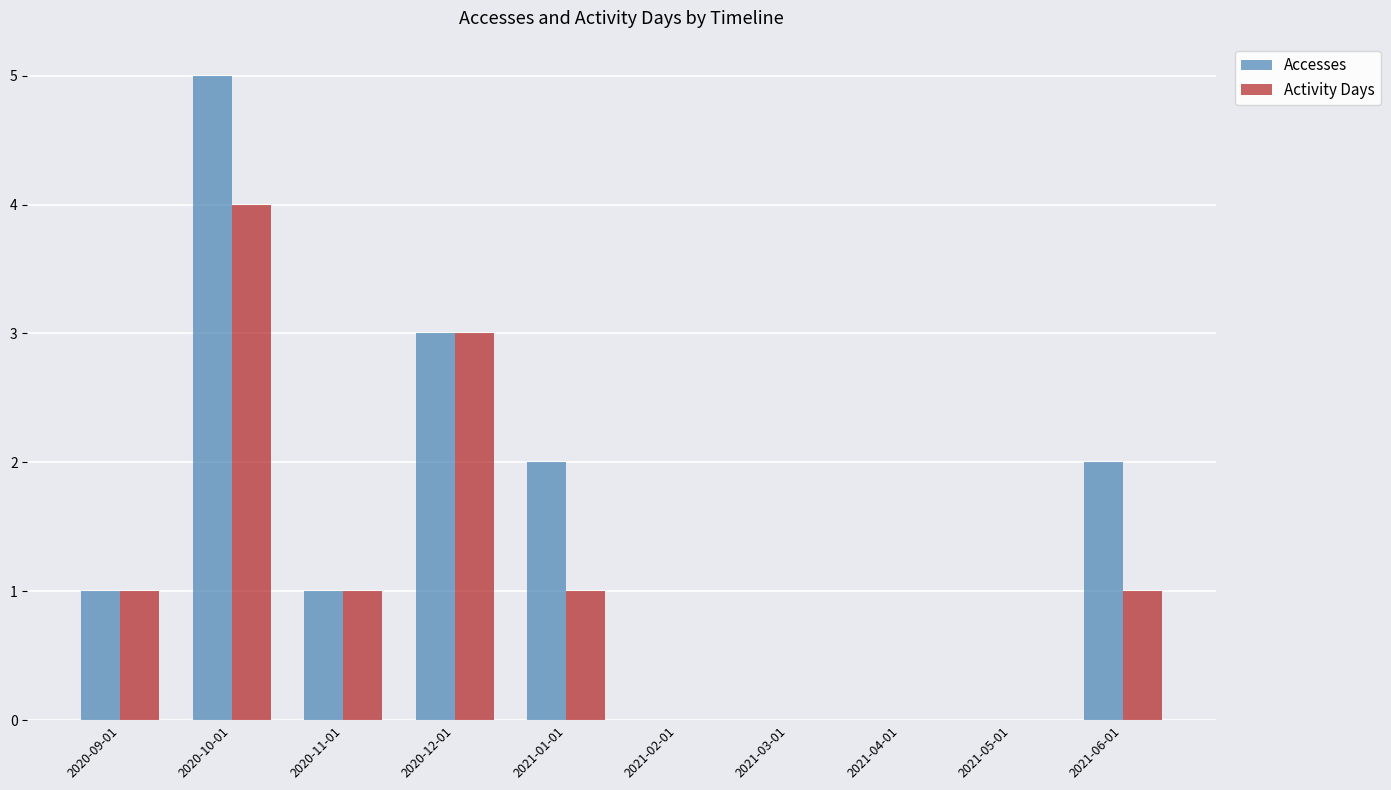

The value of Accesses at 2021-02-01 is 3. True or false?

False